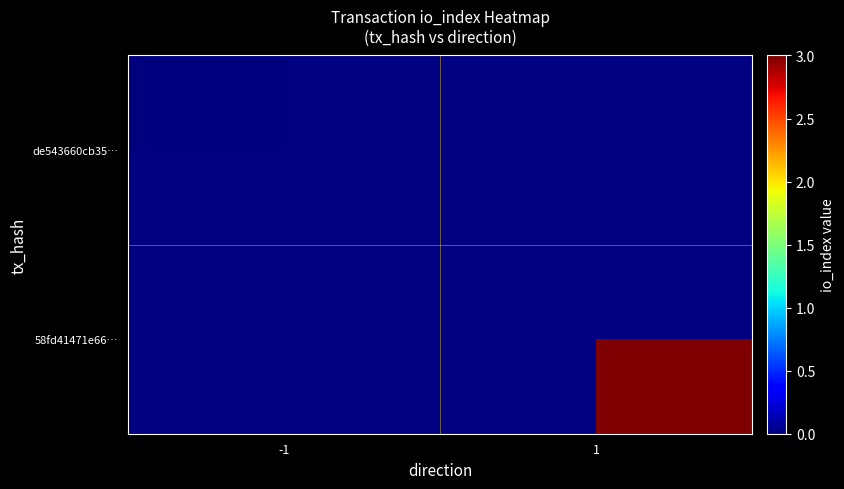

Which has a higher value, -1 or 1?

1